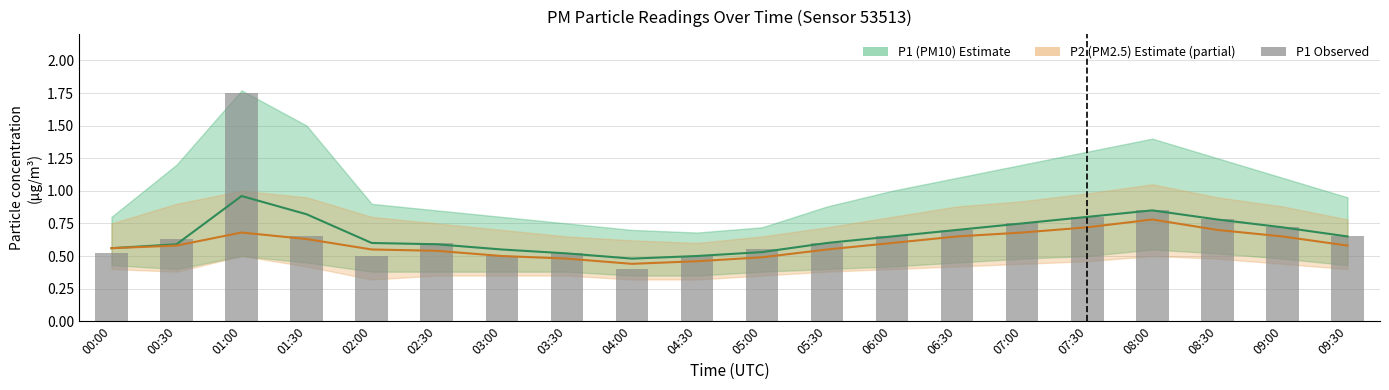

Is it true that P1 observed equals 0.5 at 02:00?

True